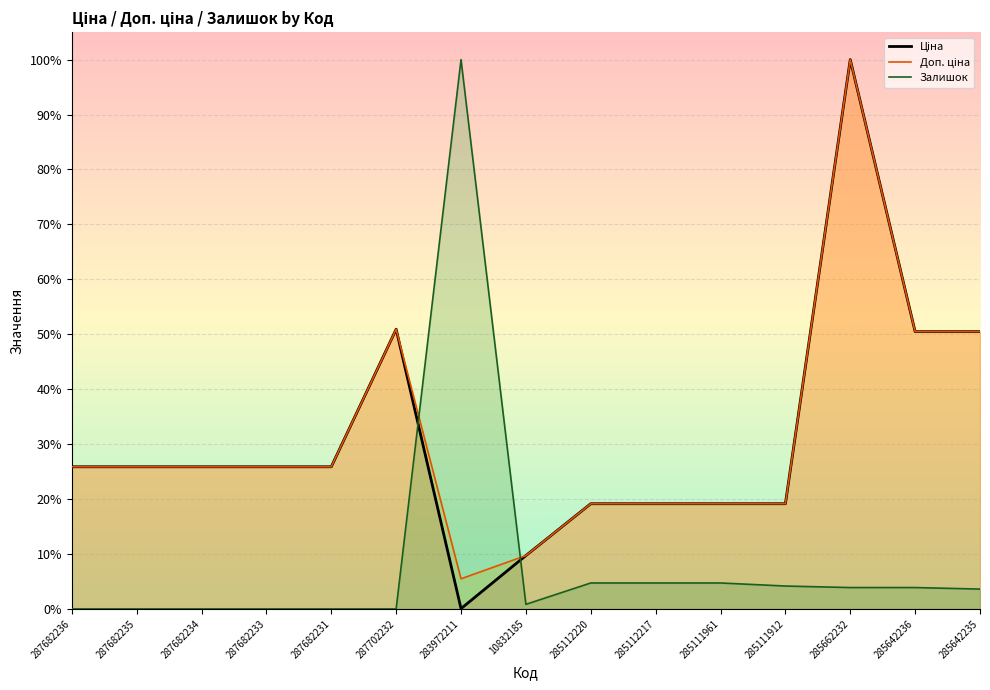

True or false: Доп. ціна and Ціна cross at least once.

False